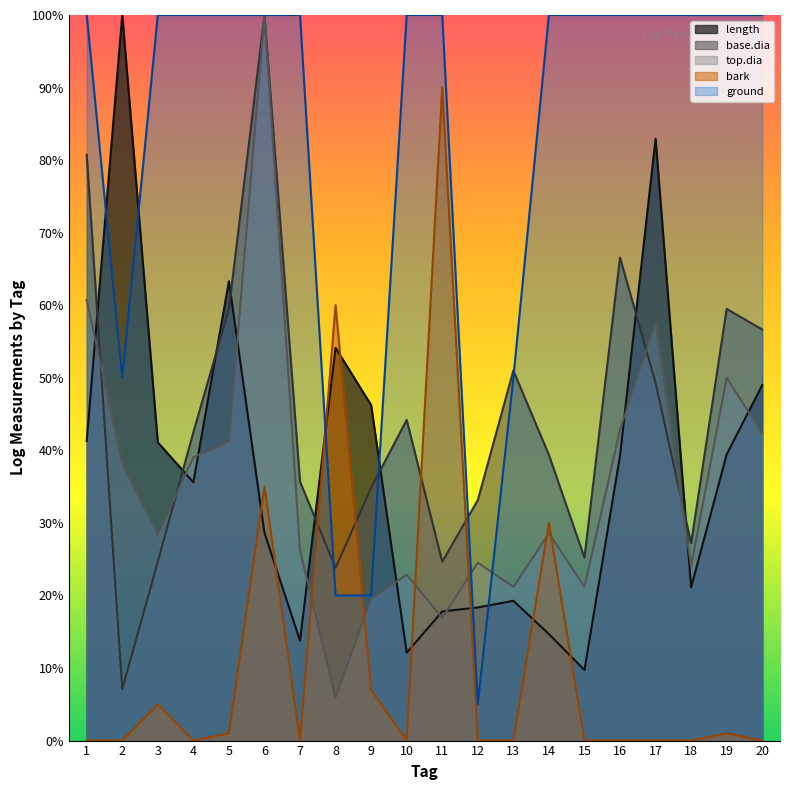

How many lines are shown in the chart?

5